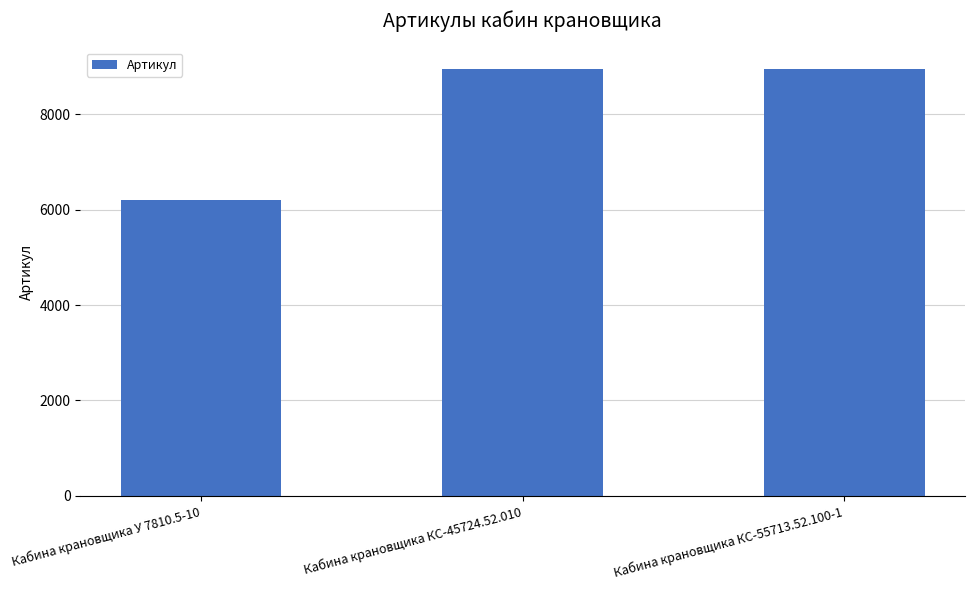

What is the smallest value displayed?

6196